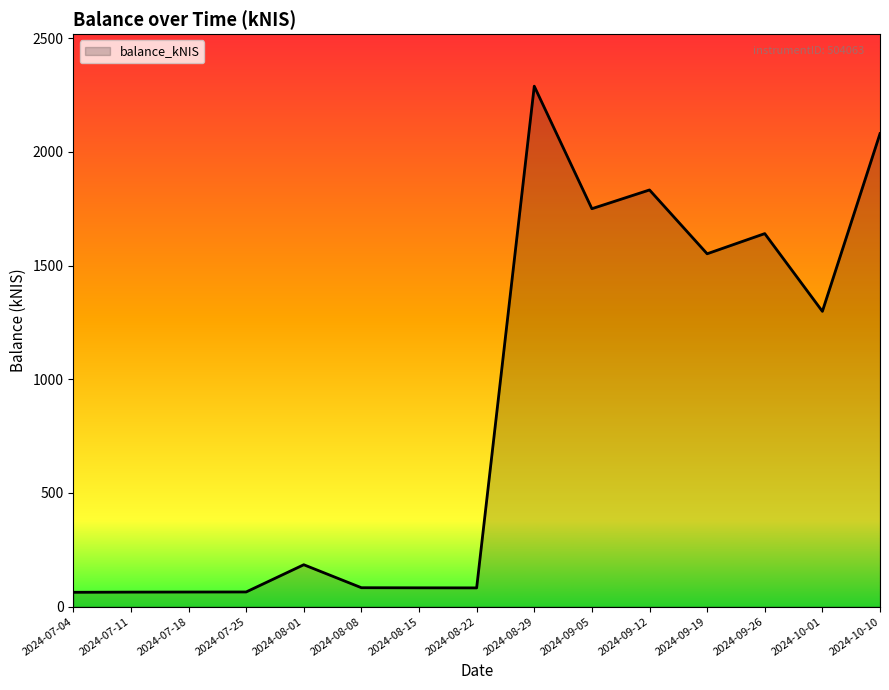

The chart shows a value of 2288.9 at 2024-08-29. True or false?

True